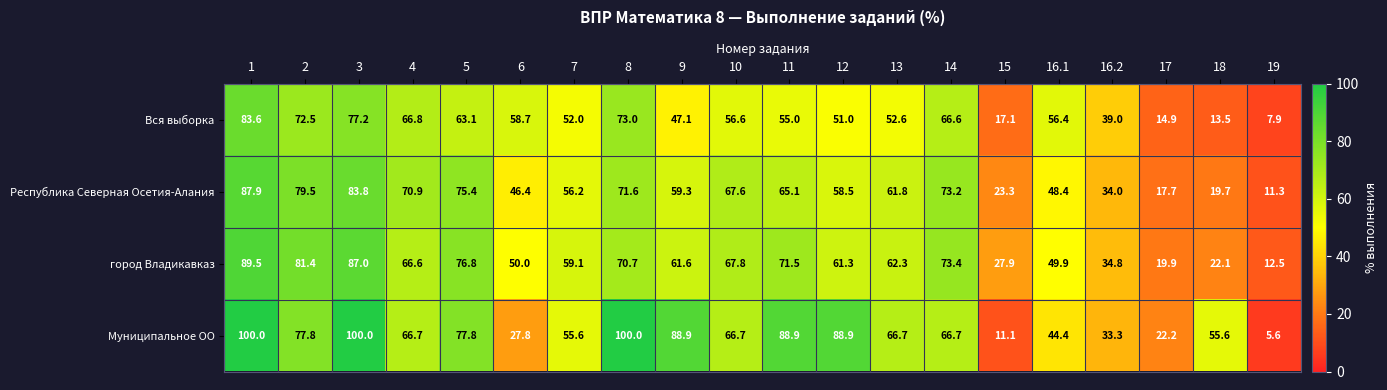

How many data points in Муниципальное ОО are above 66?

12